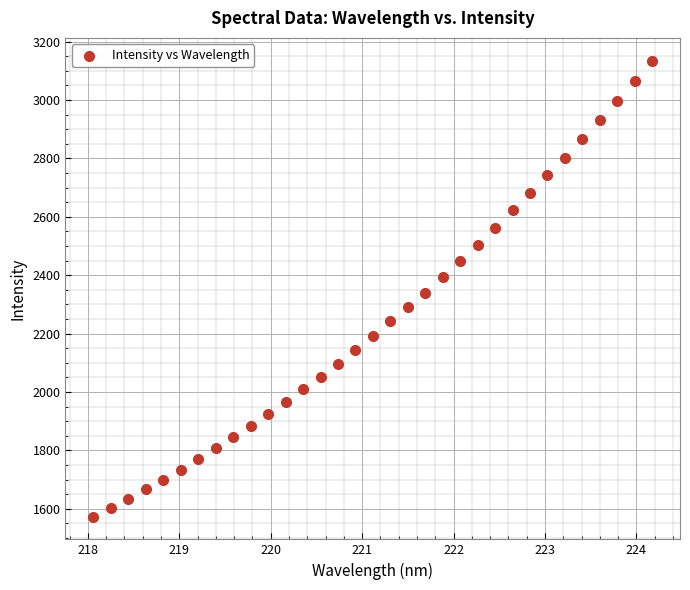

What is the range of X values (max minus min)?

6.1